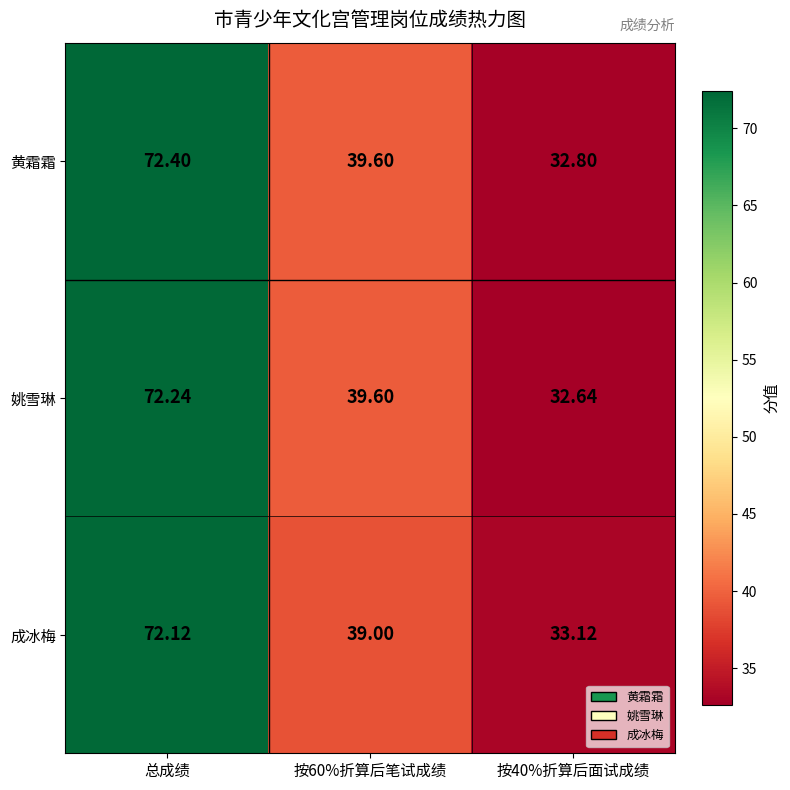

Between 按60%折算后笔试成绩 and 按40%折算后面试成绩, which series saw the biggest shift?

姚雪琳